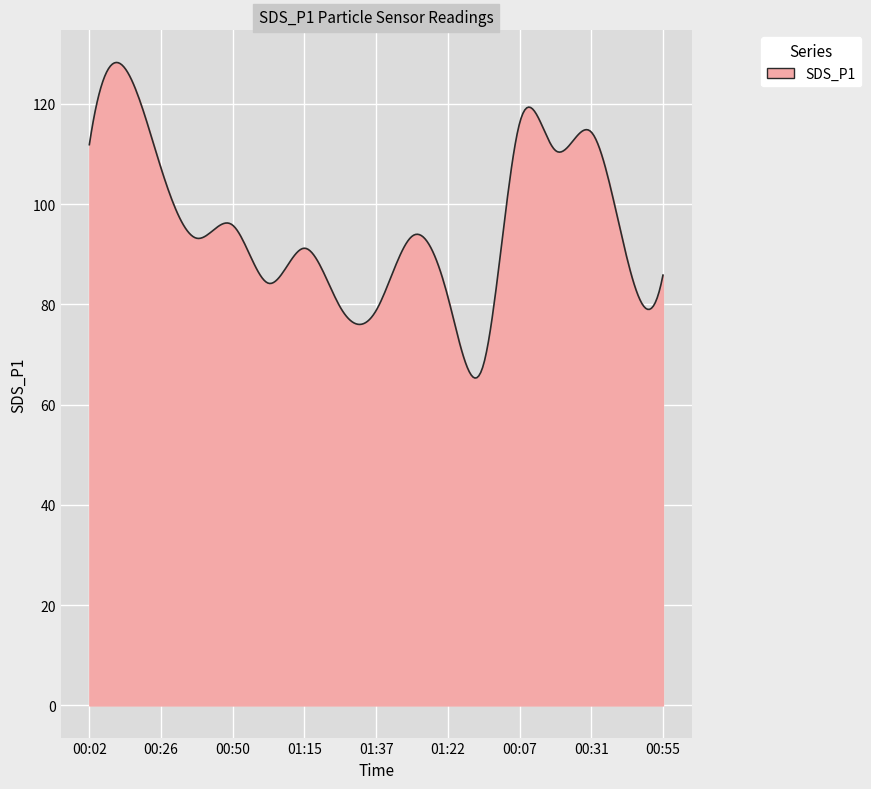

What is the difference between the maximum and minimum values?

63.0